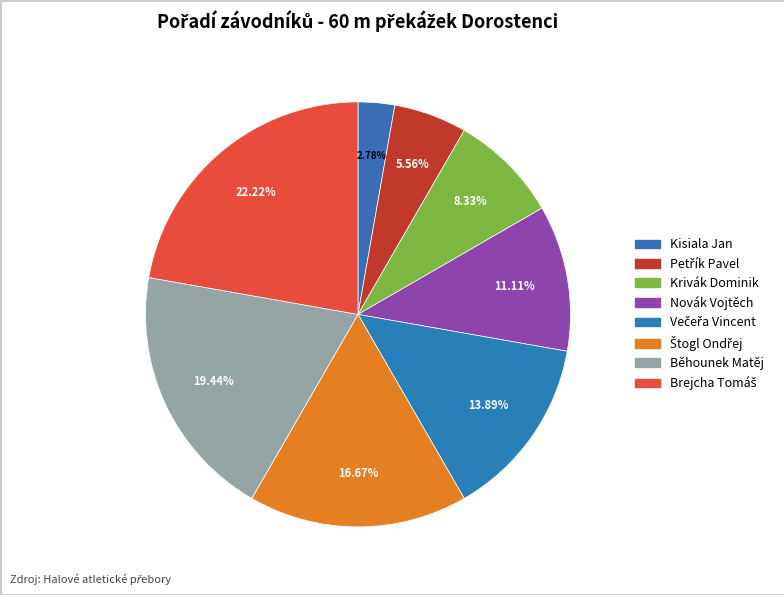

True or false: Běhounek Matěj accounts for 25% of the total.

False